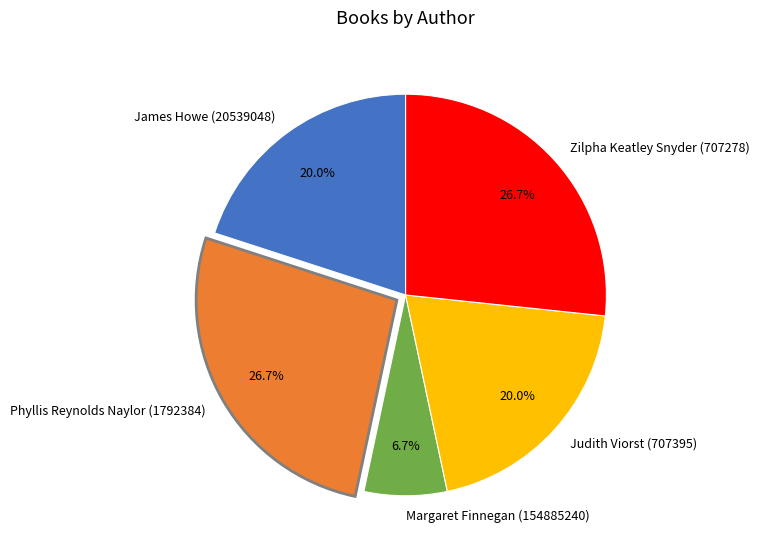

What is the smallest slice in the pie chart?

Margaret Finnegan (154885240)